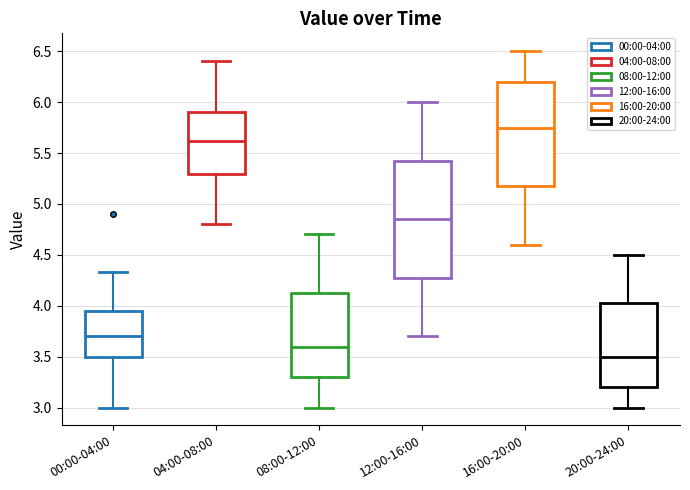

Comparing the boxes themselves (not the whiskers), which one is the tallest?

12:00-16:00